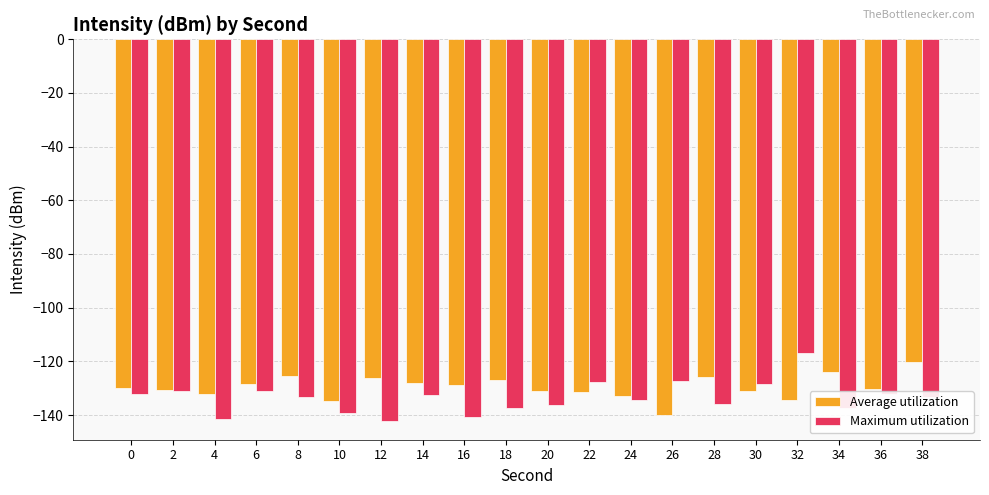

Is it true that Average utilization equals -231.6 at 26?

False